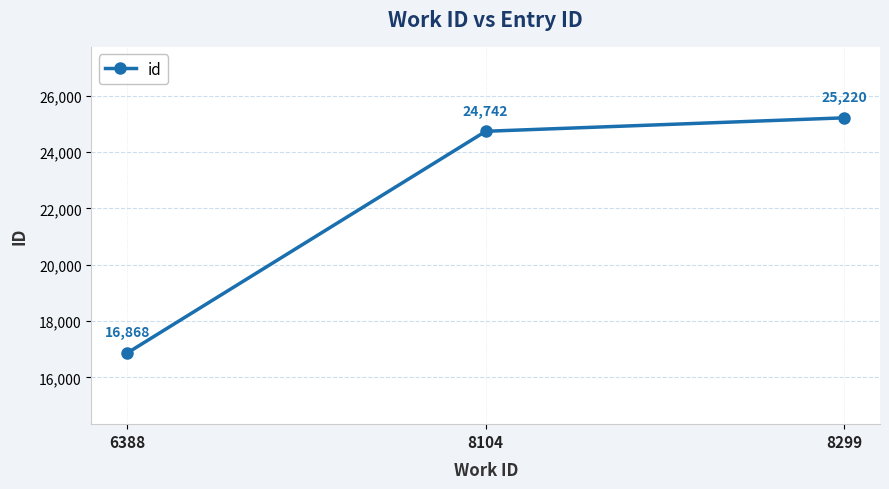

What is the value of the 3rd point from the left?

25220